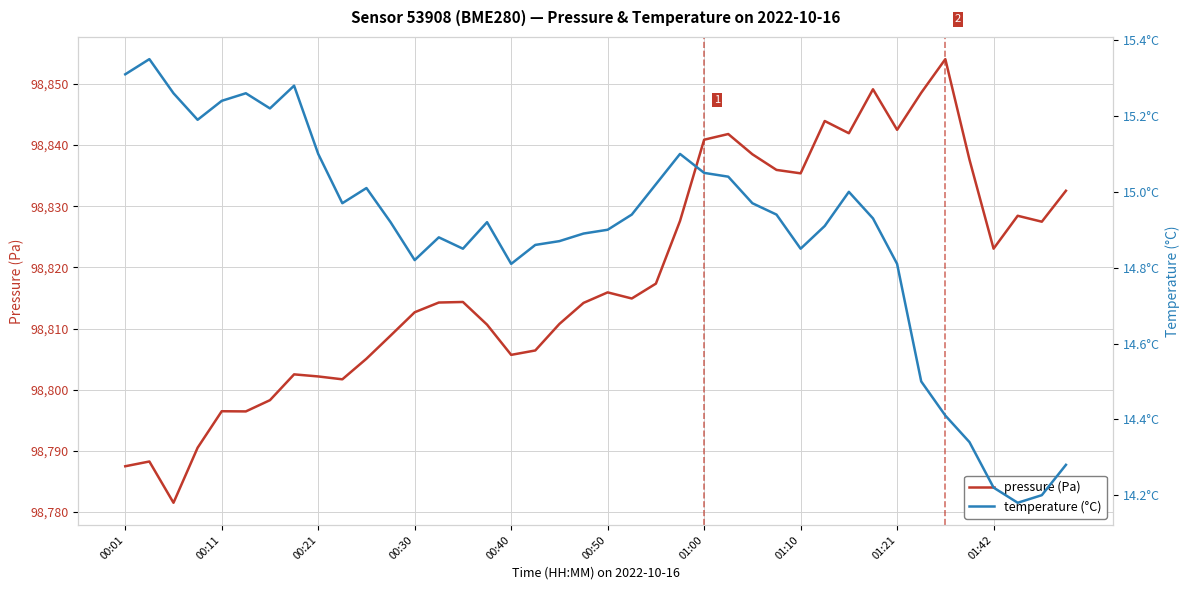

The value of pressure (Pa) at 00:21 is 98802.2. True or false?

True